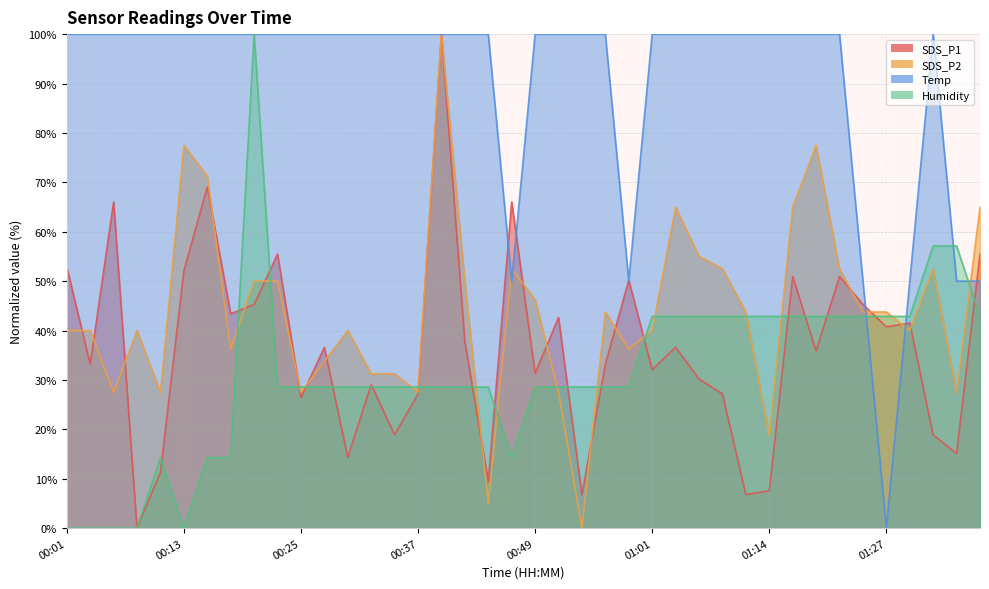

Reading left to right, transcribe all the data shown in this chart.

SDS_P1: 00:01=52.8	00:03=33.2	00:05=66.0	00:08=0.0	00:10=11.3	00:13=52.1	00:15=69.1	00:17=43.4	00:20=45.3	00:22=55.5	00:25=26.4	00:27=36.6	00:30=14.3	00:32=29.1	00:34=18.9	00:37=27.2	00:39=100.0	00:42=37.7	00:44=9.4	00:47=66.0	00:49=31.3	00:52=42.6	00:54=6.8	00:56=33.2	00:59=50.2	01:01=32.1	01:04=36.6	01:06=30.2	01:09=27.2	01:12=6.8	01:14=7.5	01:17=50.9	01:19=35.8	01:22=50.9	01:24=45.3	01:27=40.8	01:29=41.5	01:31=18.9	01:34=15.1	01:36=55.5
SDS_P2: 00:01=40.0	00:03=40.0	00:05=27.5	00:08=40.0	00:10=27.5	00:13=77.5	00:15=71.2	00:17=36.3	00:20=50.0	00:22=50.0	00:25=27.5	00:27=33.8	00:30=40.0	00:32=31.3	00:34=31.3	00:37=27.5	00:39=100.0	00:42=50.0	00:44=5.0	00:47=52.5	00:49=46.3	00:52=27.5	00:54=0.0	00:56=43.8	00:59=36.3	01:01=40.0	01:04=65.0	01:06=55.0	01:09=52.5	01:12=43.8	01:14=18.7	01:17=65.0	01:19=77.5	01:22=52.5	01:24=43.8	01:27=43.8	01:29=40.0	01:31=52.5	01:34=27.5	01:36=65.0
Temp: 00:01=100.0	00:03=100.0	00:05=100.0	00:08=100.0	00:10=100.0	00:13=100.0	00:15=100.0	00:17=100.0	00:20=100.0	00:22=100.0	00:25=100.0	00:27=100.0	00:30=100.0	00:32=100.0	00:34=100.0	00:37=100.0	00:39=100.0	00:42=100.0	00:44=100.0	00:47=50.0	00:49=100.0	00:52=100.0	00:54=100.0	00:56=100.0	00:59=50.0	01:01=100.0	01:04=100.0	01:06=100.0	01:09=100.0	01:12=100.0	01:14=100.0	01:17=100.0	01:19=100.0	01:22=100.0	01:24=50.0	01:27=0.0	01:29=50.0	01:31=100.0	01:34=50.0	01:36=50.0
Humidity: 00:01=0.0	00:03=0.0	00:05=0.0	00:08=0.0	00:10=14.3	00:13=0.0	00:15=14.3	00:17=14.3	00:20=100.0	00:22=28.6	00:25=28.6	00:27=28.6	00:30=28.6	00:32=28.6	00:34=28.6	00:37=28.6	00:39=28.6	00:42=28.6	00:44=28.6	00:47=14.3	00:49=28.6	00:52=28.6	00:54=28.6	00:56=28.6	00:59=28.6	01:01=42.9	01:04=42.9	01:06=42.9	01:09=42.9	01:12=42.9	01:14=42.9	01:17=42.9	01:19=42.9	01:22=42.9	01:24=42.9	01:27=42.9	01:29=42.9	01:31=57.1	01:34=57.1	01:36=42.9